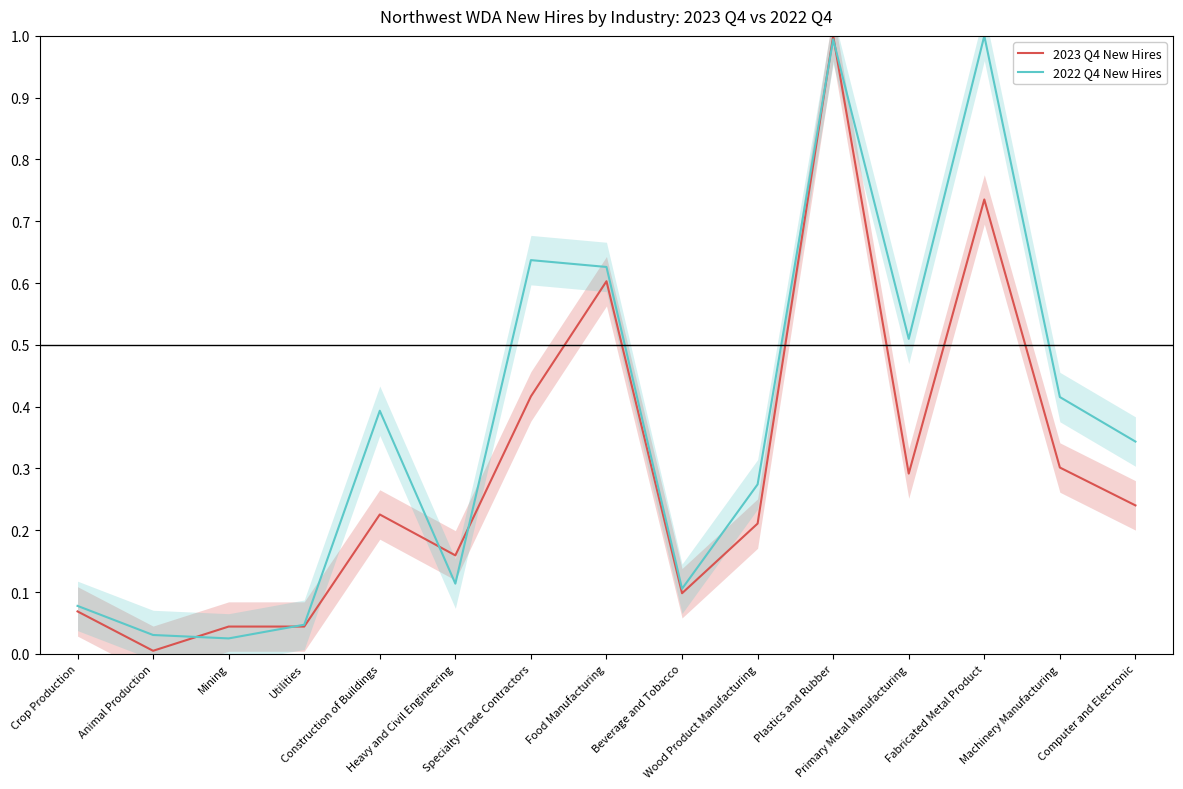

Read the 2023 Q4 New Hires value at Wood Product Manufacturing.

0.2